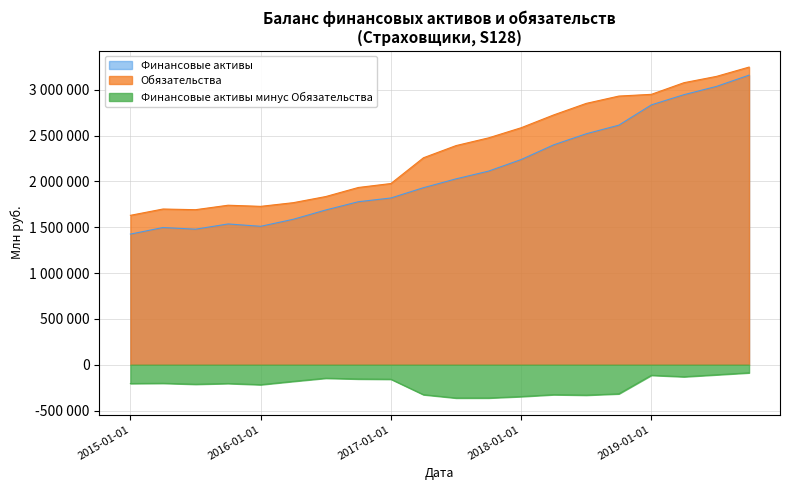

Does the chart display data point markers on the line(s)?

No